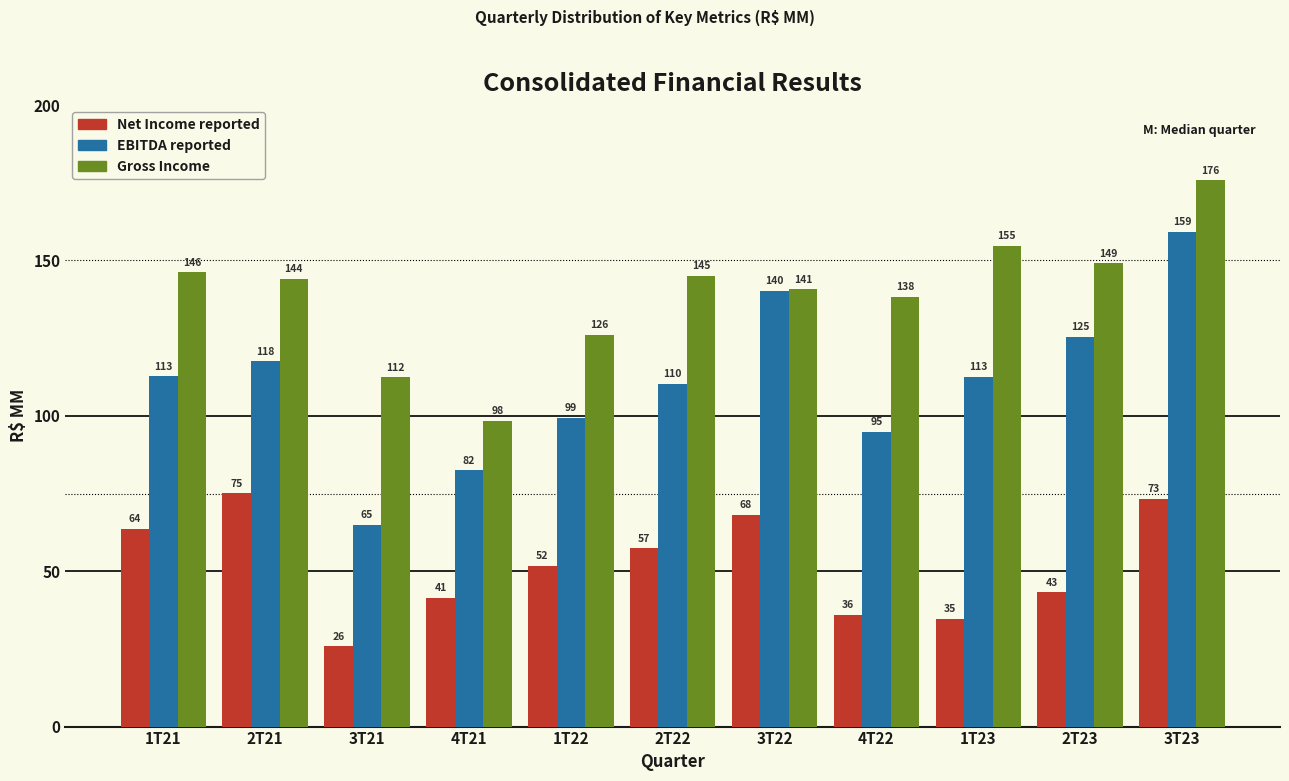

Which series has the widest spread of values?

EBITDA reported